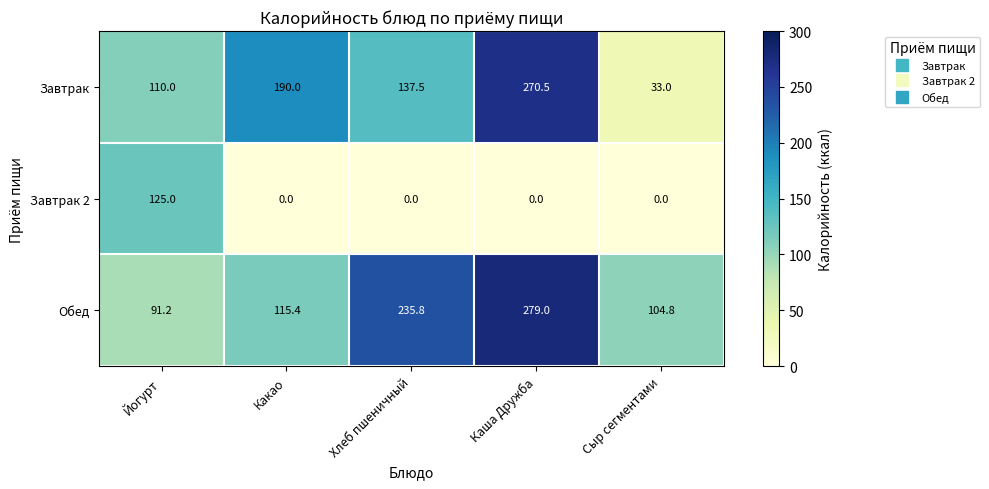

True or false: Завтрак 2 has a value of -75.3 at Каша Дружба.

False